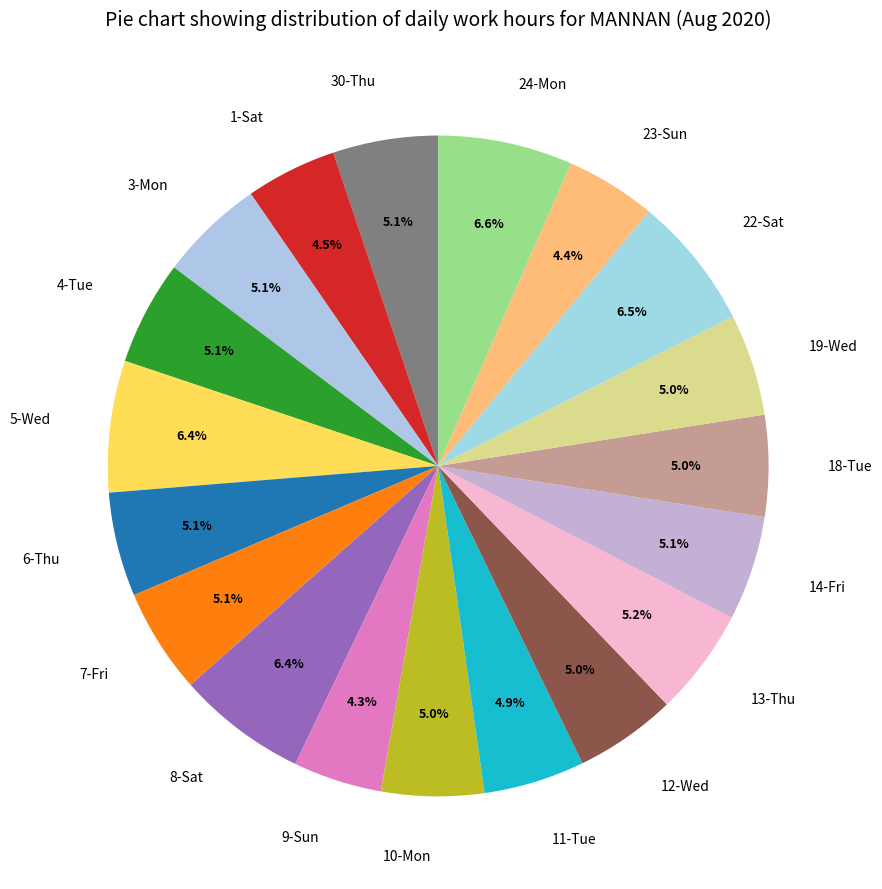

Which has a higher value, 22-Sat or 9-Sun?

22-Sat